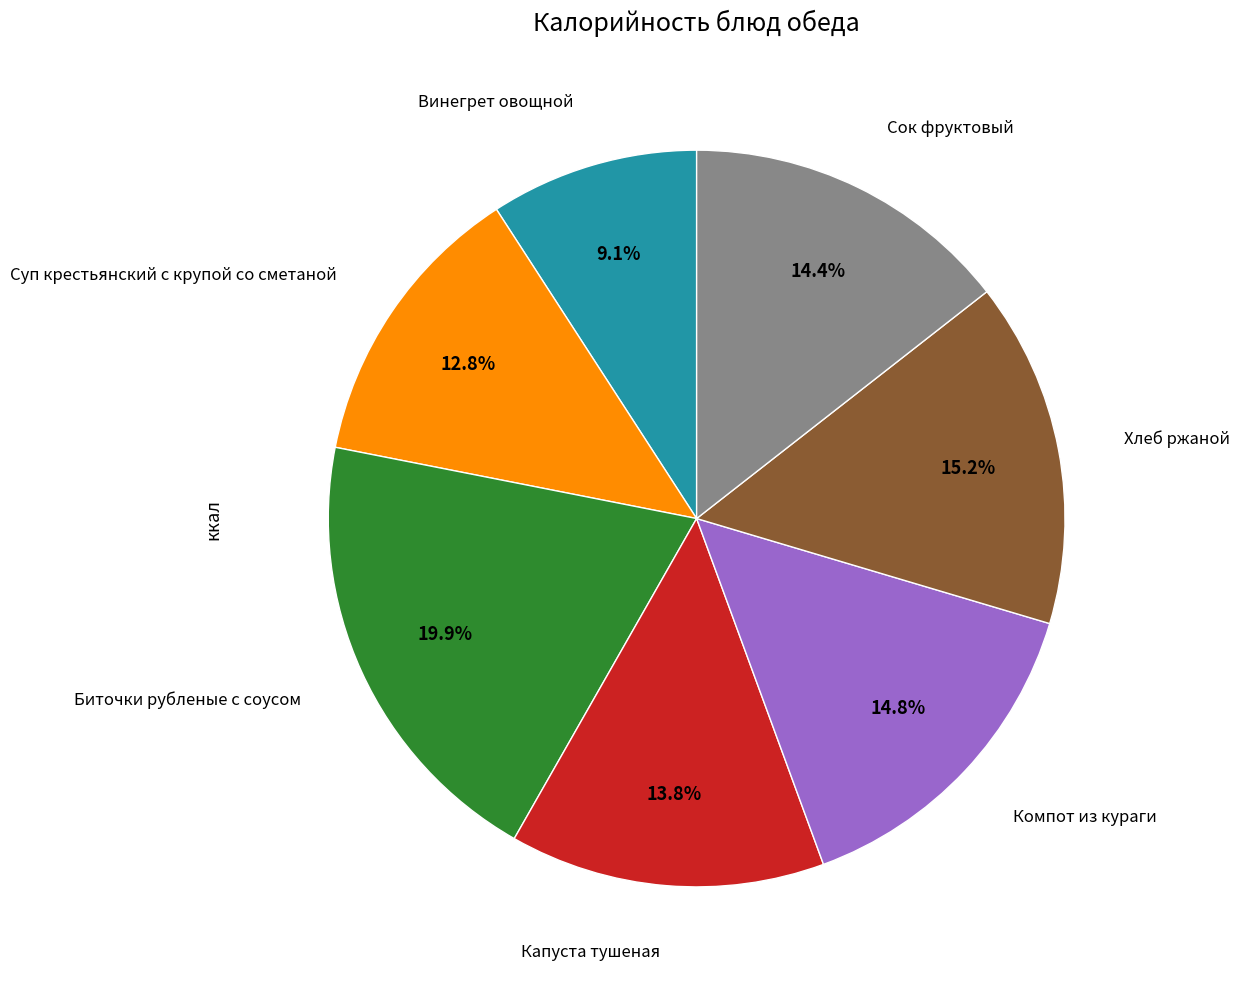

How much of the chart is everything except Капуста тушеная?

86.2%